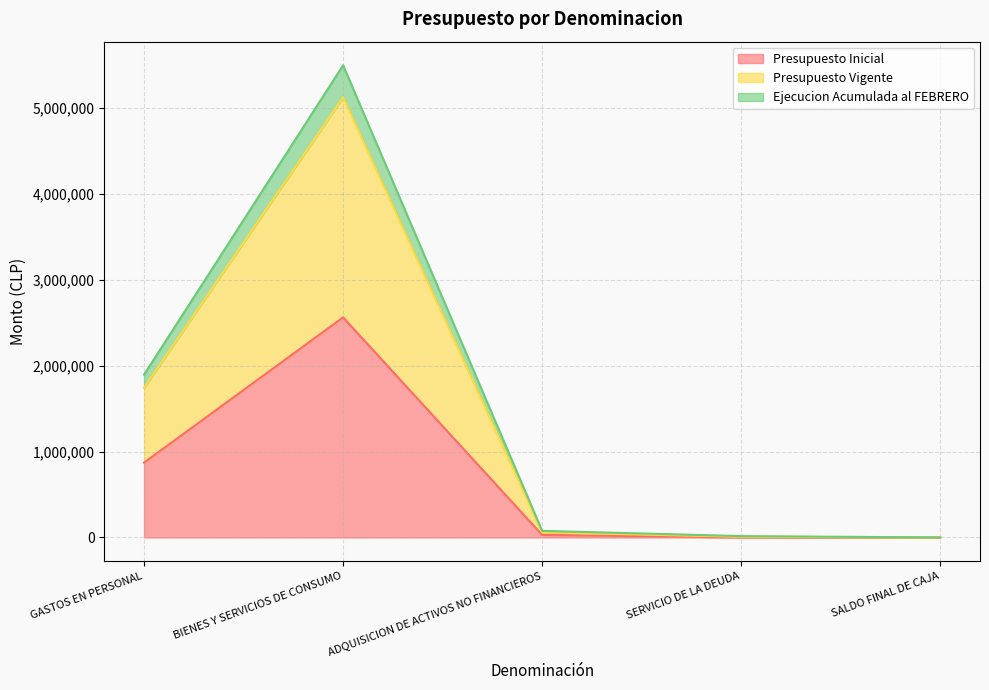

Which series changed the most between GASTOS EN PERSONAL and SERVICIO DE LA DEUDA?

Ejecucion Acumulada al FEBRERO